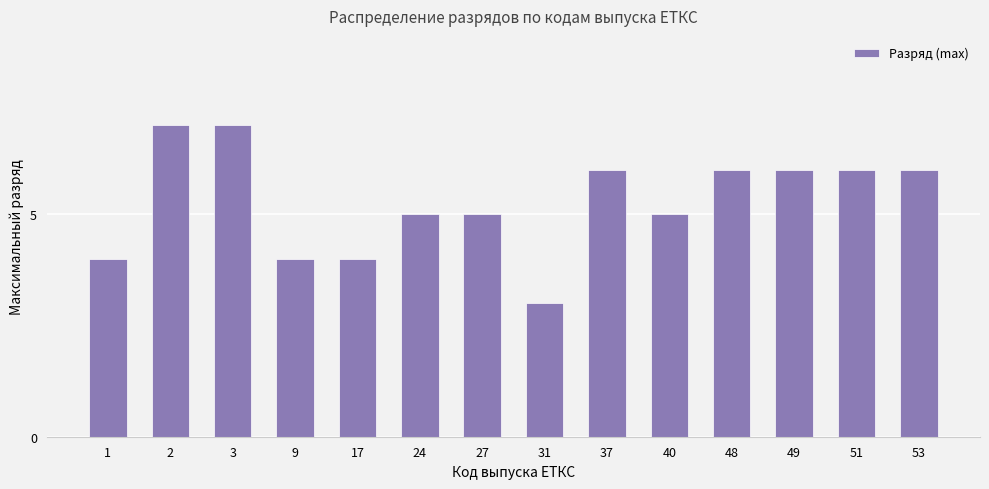

What is the sum of the values at 24 and 27?

10